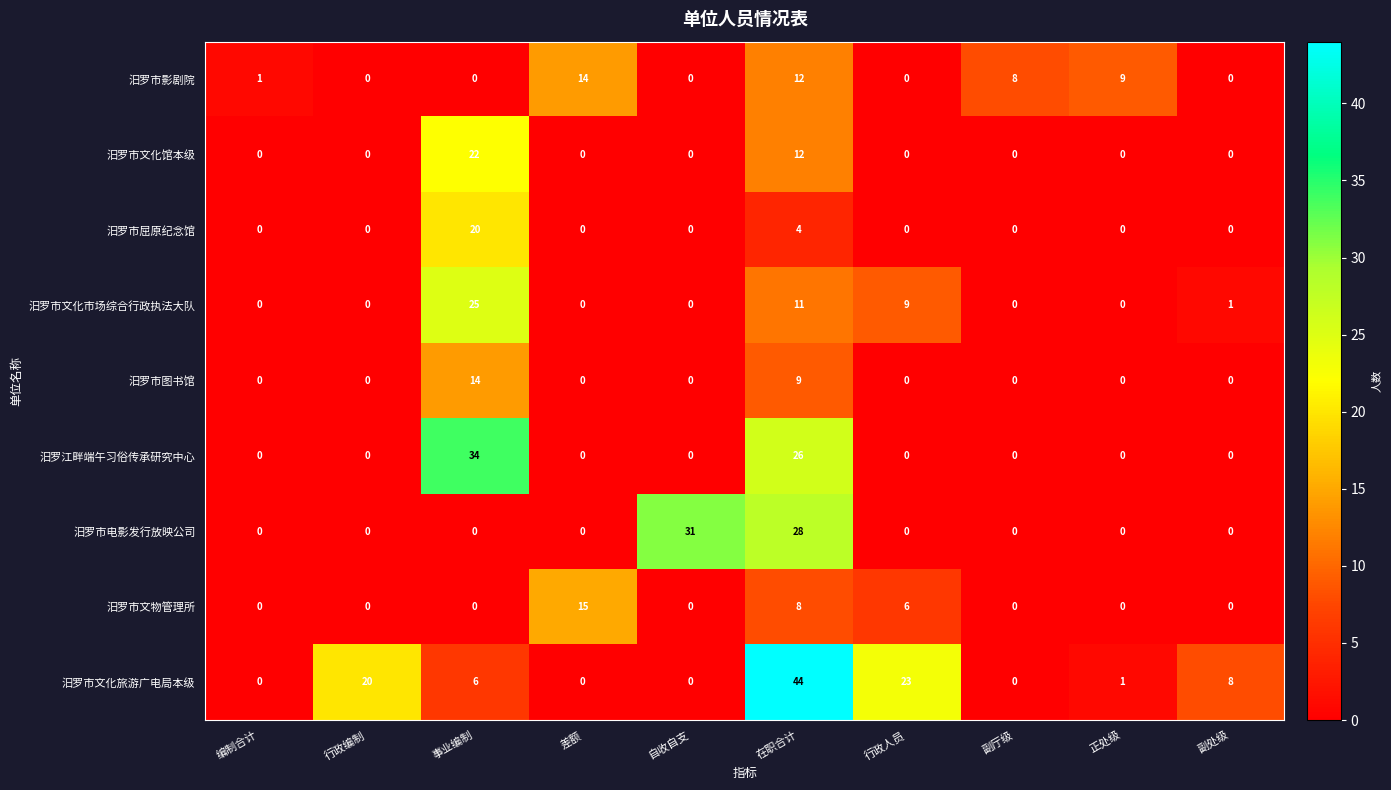

Where is 汨罗市屈原纪念馆 nearest to the value 10?

在职合计